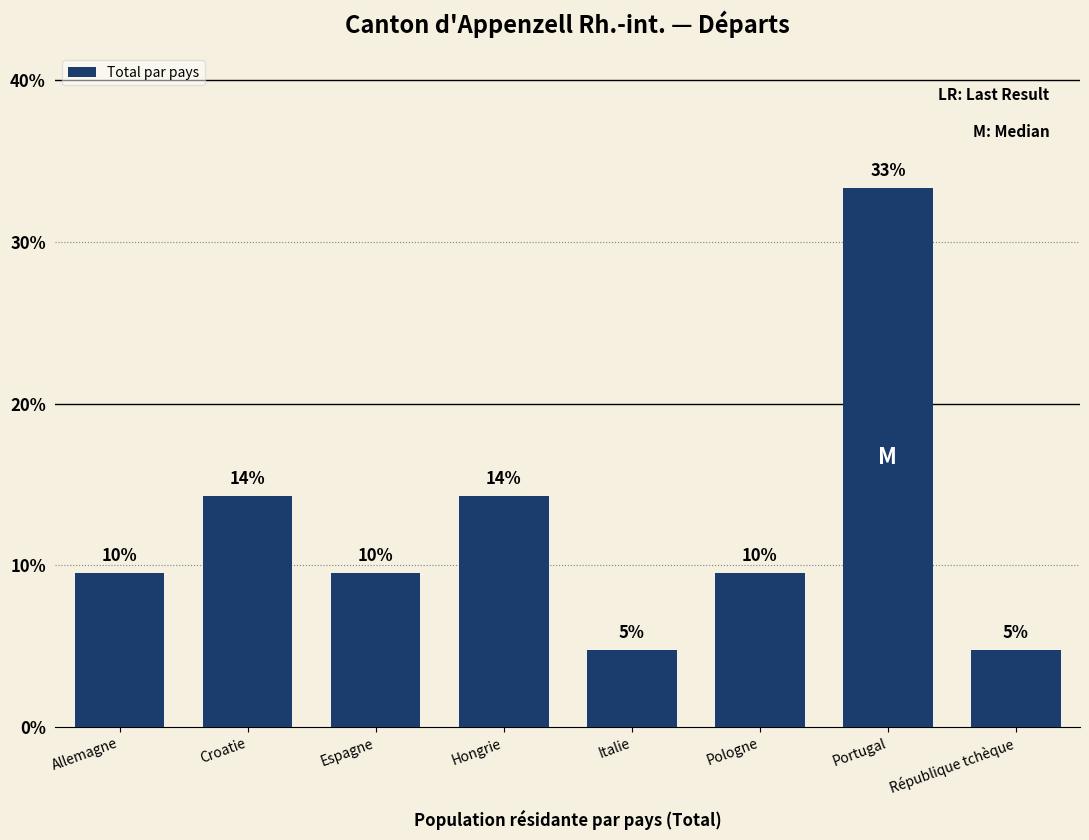

Read the value at Italie.

4.8